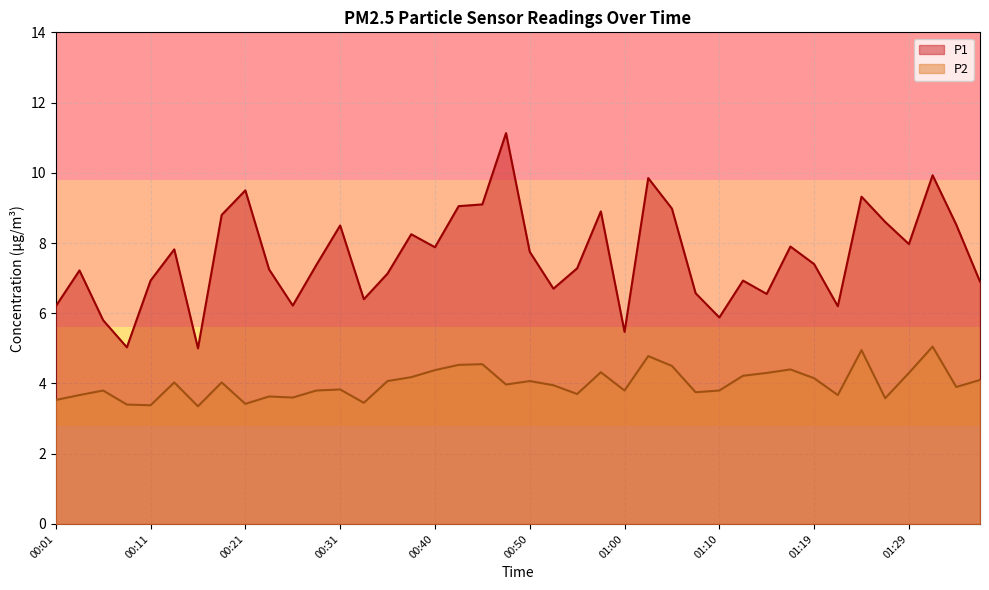

Where is the first local maximum for P2?

00:06